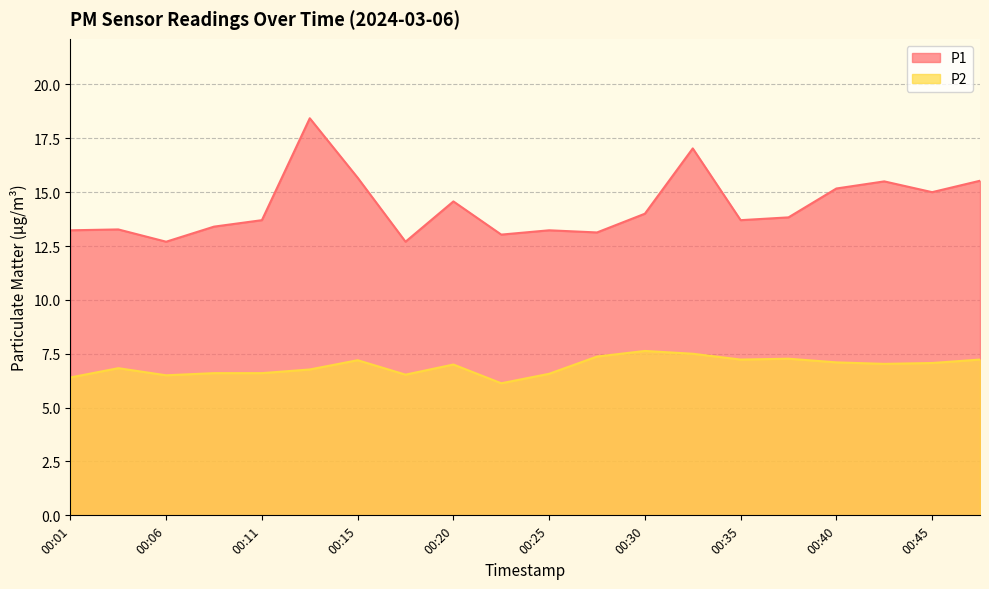

What is the value of the P2 point at the 17th from the left?

7.1